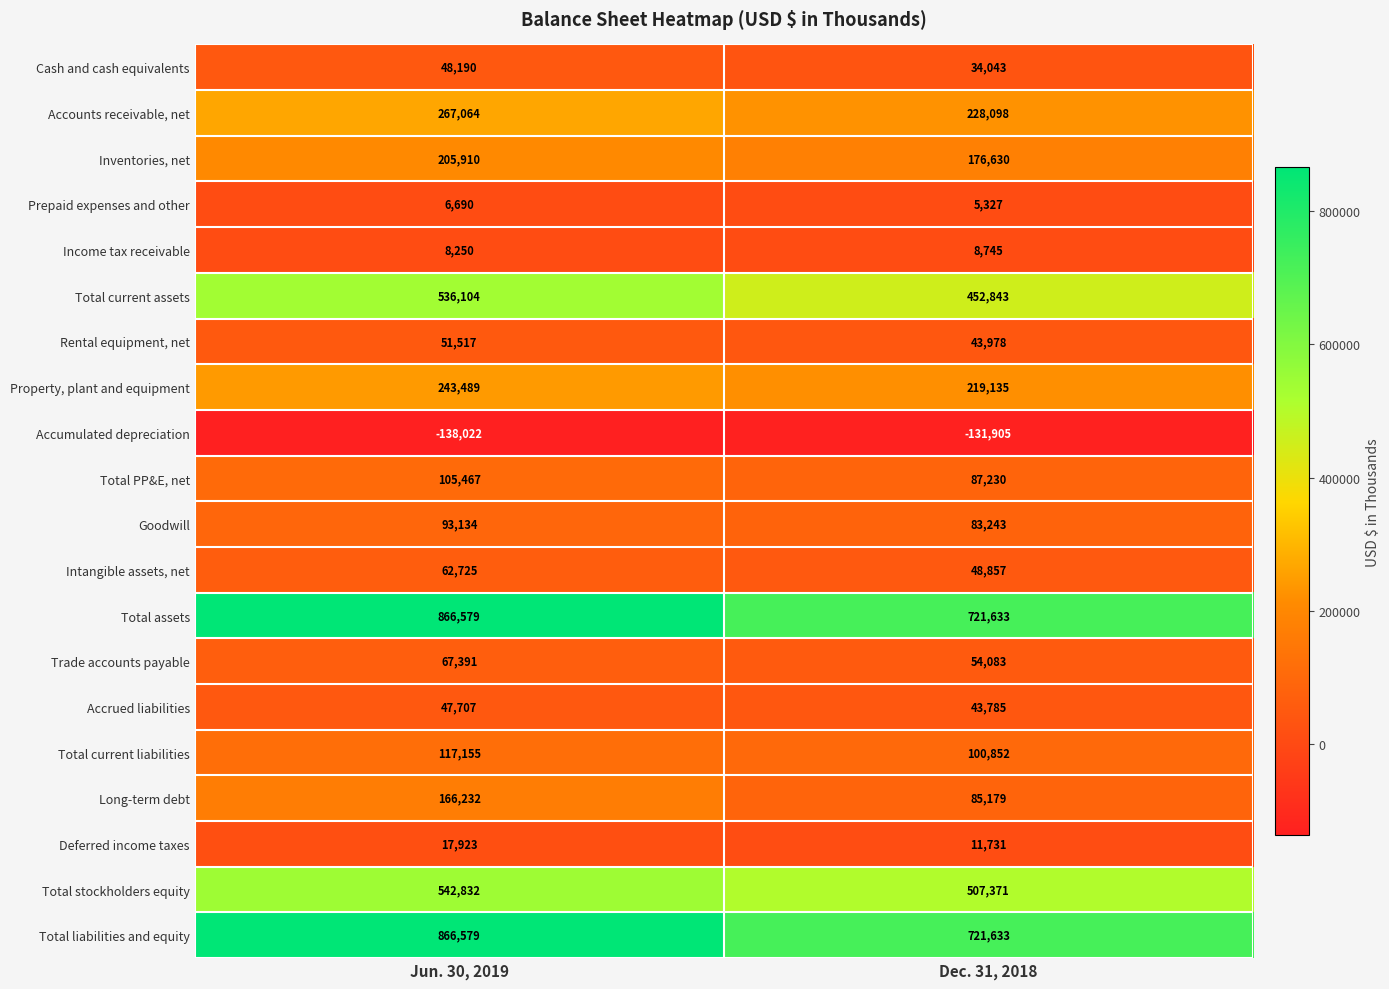

What is the difference between the highest and lowest values at Dec. 31, 2018?

853538